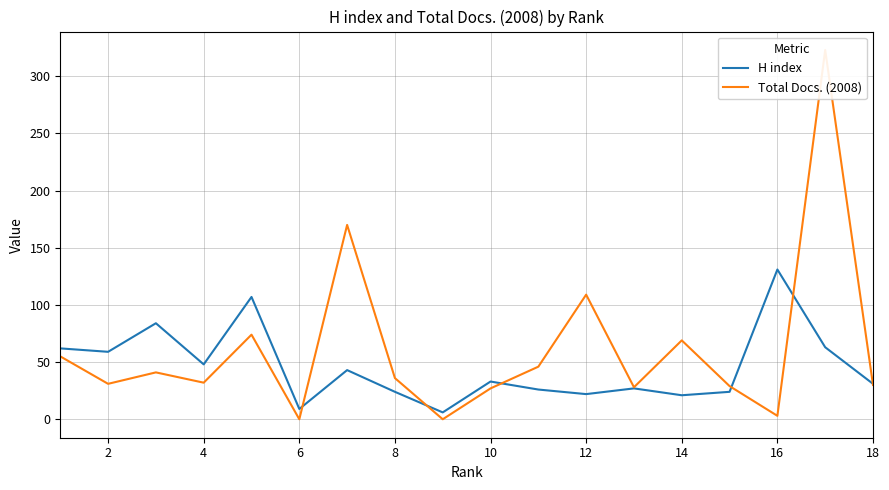

True or false: H index has a value of 31 at 18.

True